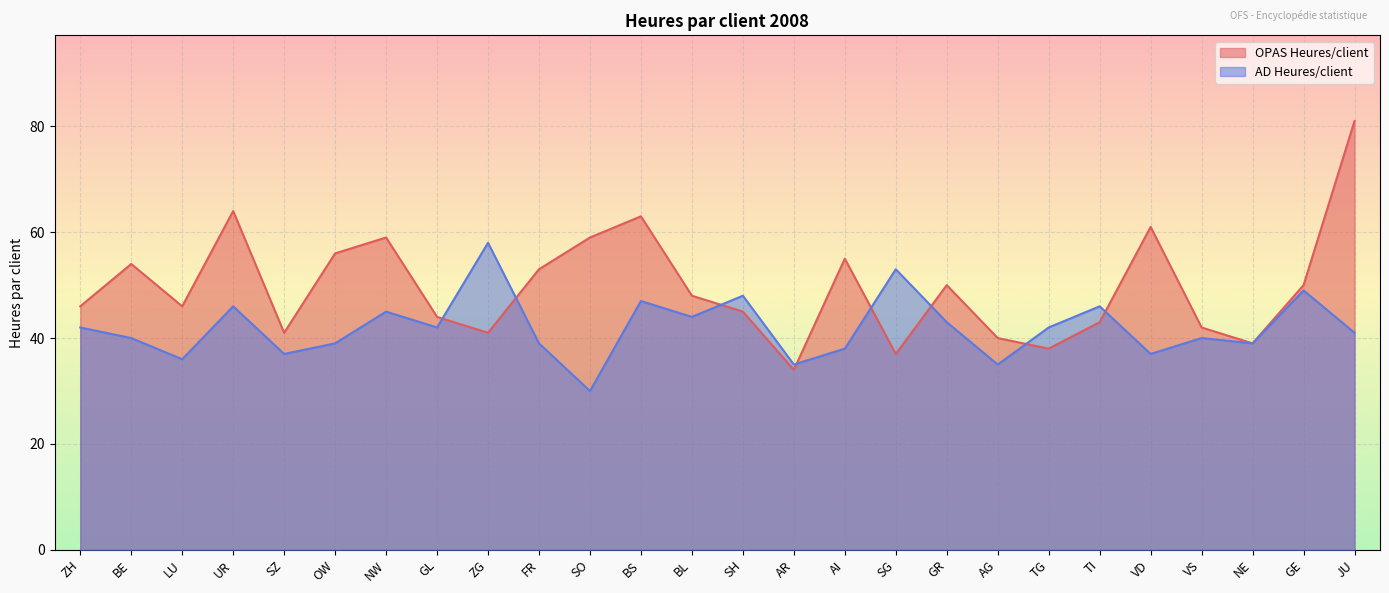

How many intersections are there between OPAS Heures/client and AD Heures/client?

8